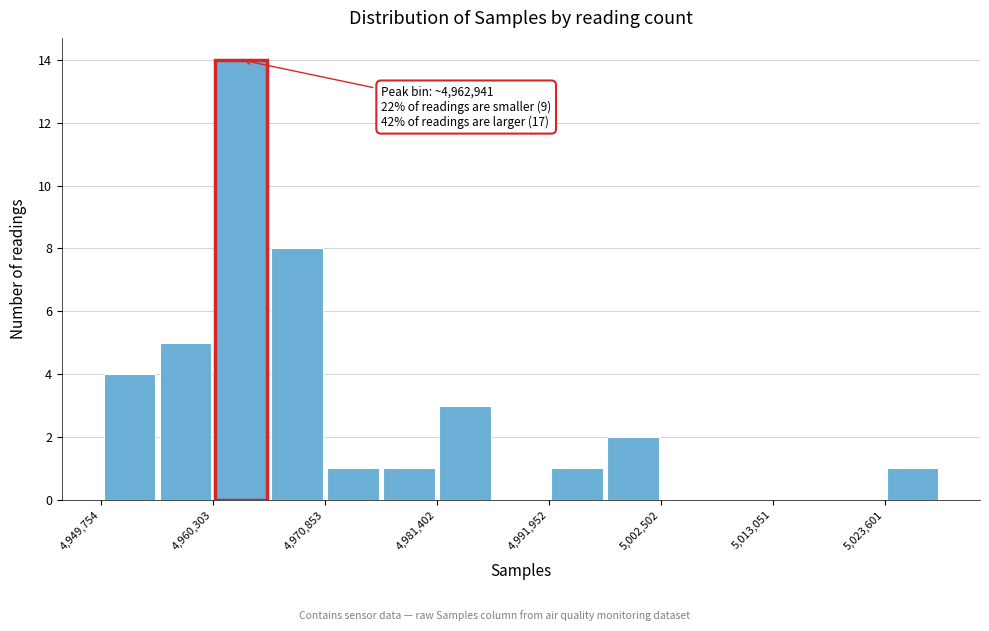

Around what value on the x-axis is the tallest bar? Give the approximate position of its centre, as read against the axis.

4962000